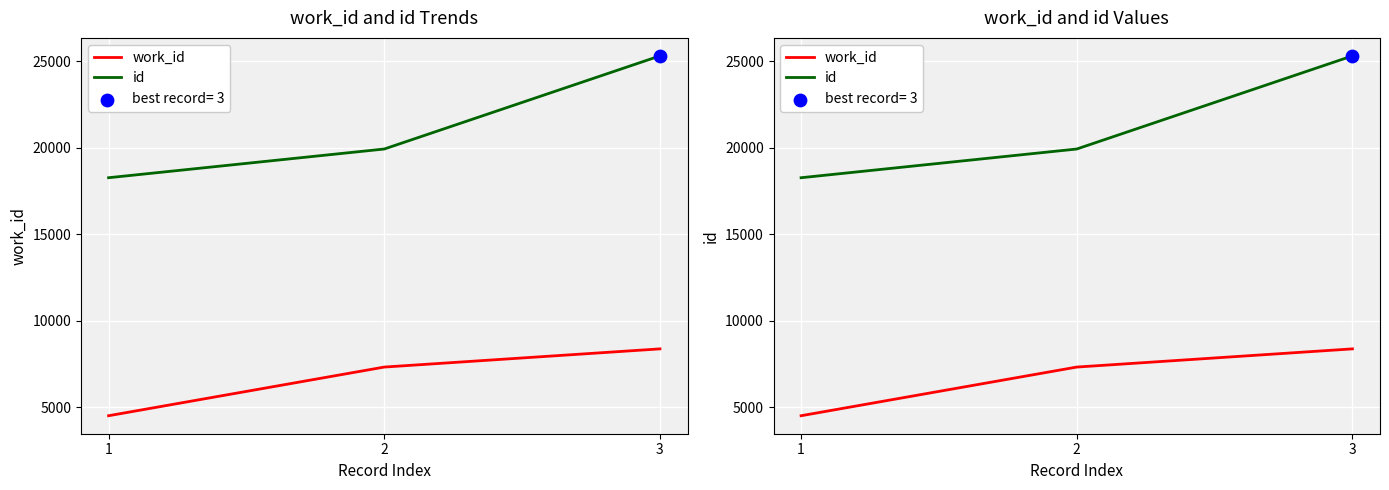

Which series has the largest Y range (max minus min)?

id